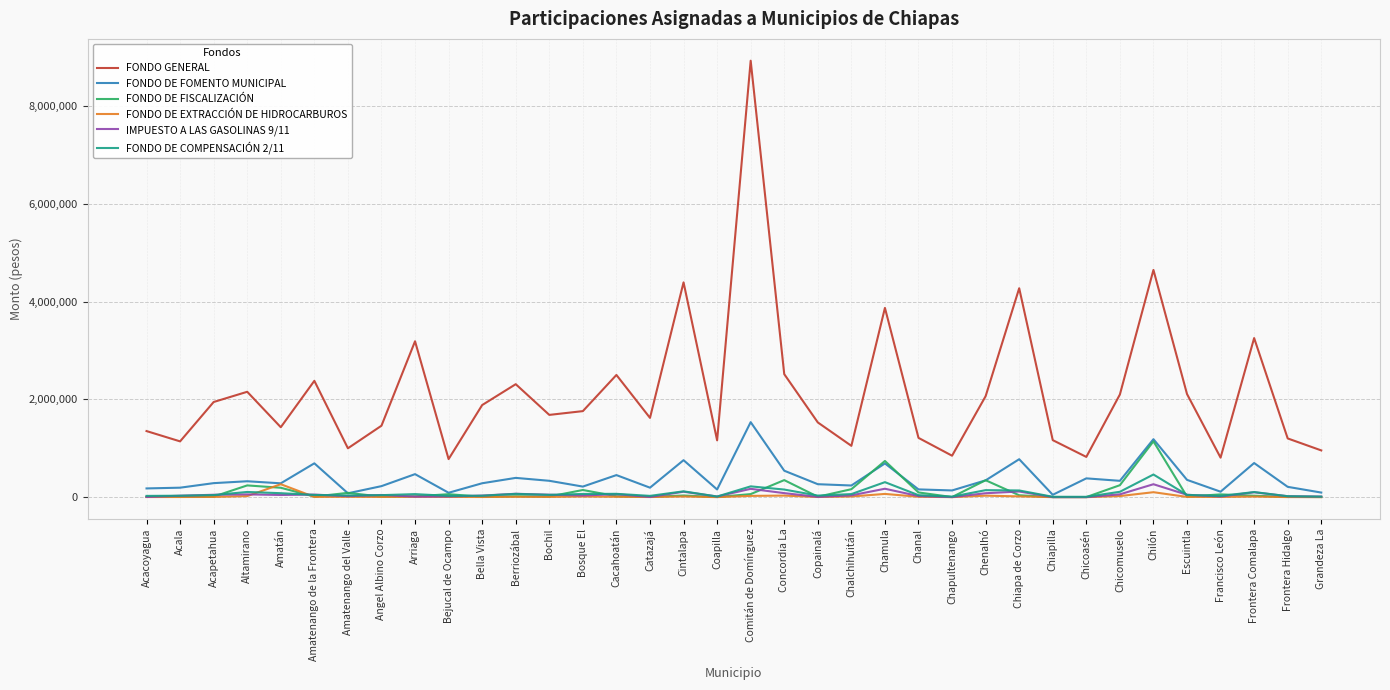

True or false: FONDO DE COMPENSACIÓN 2/11 has more than 0 points higher than both neighbors.

True